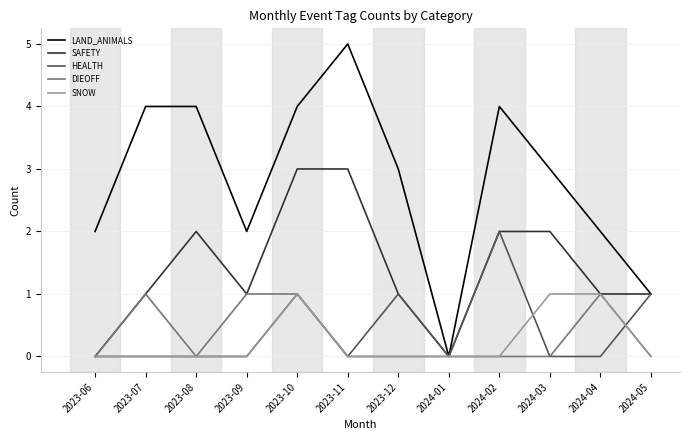

Is it true that LAND_ANIMALS equals 2 at 2024-05?

False